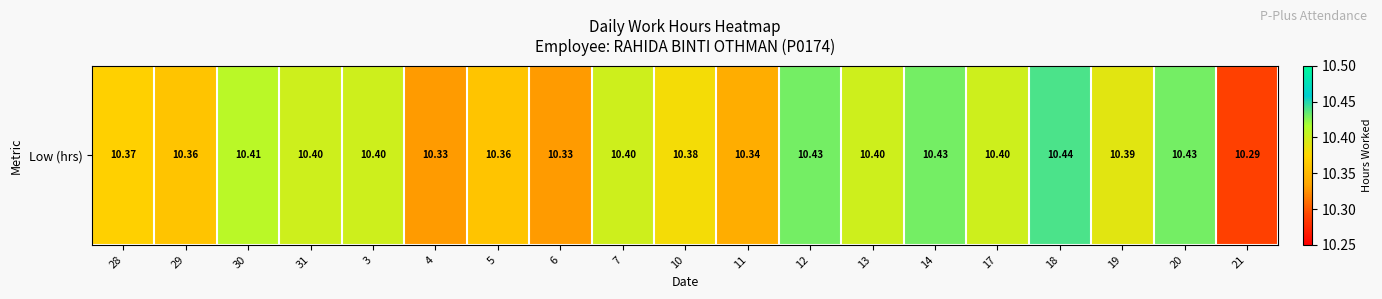

List the labels in order of value, smallest first.

21, 4, 6, 11, 29, 5, 28, 10, 19, 31, 3, 7, 13, 17, 30, 12, 14, 20, 18